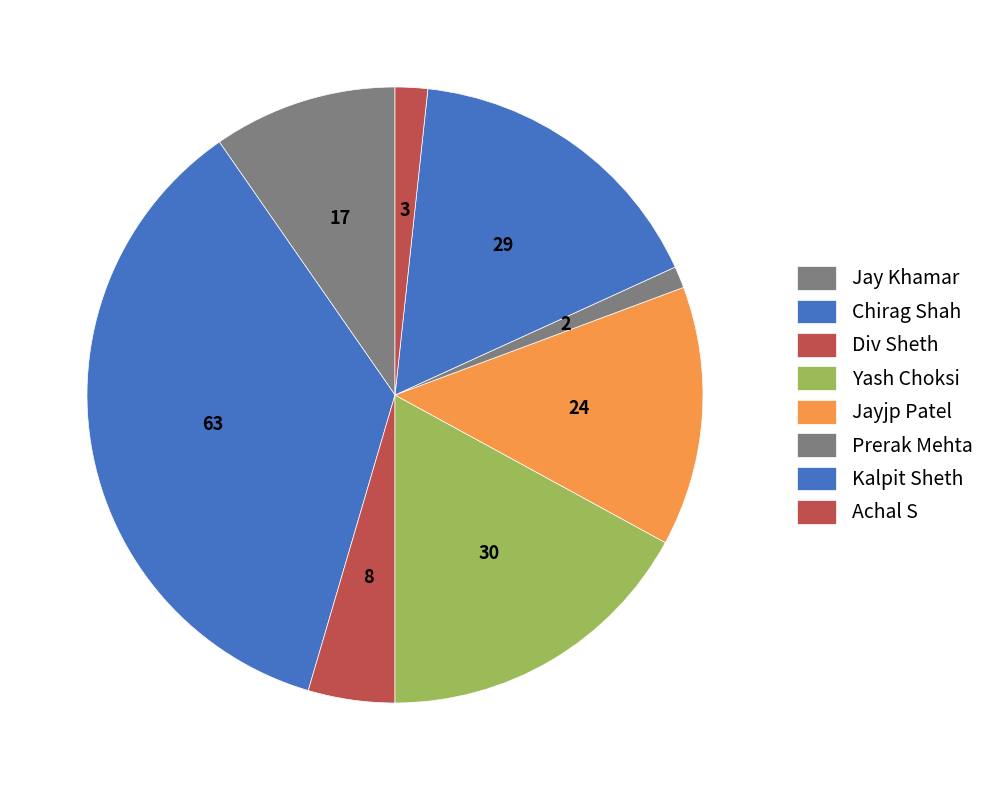

How many segments does this pie chart have?

8